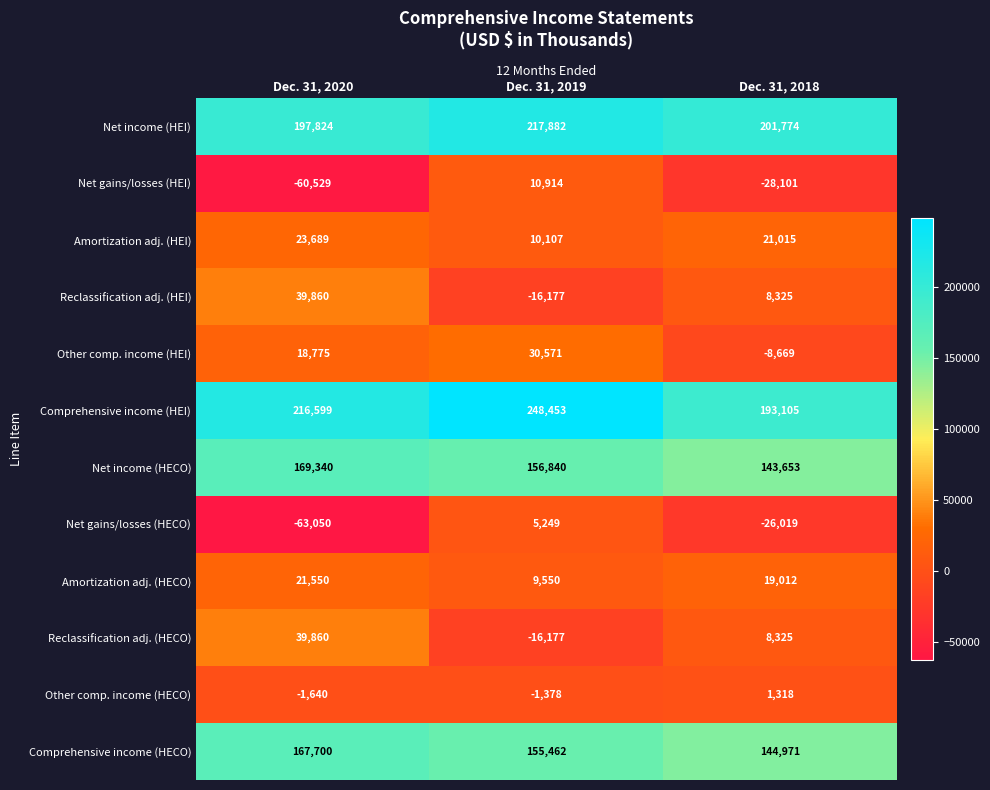

Which series changed the most between Dec. 31, 2020 and Dec. 31, 2019?

Net gains/losses (HEI)